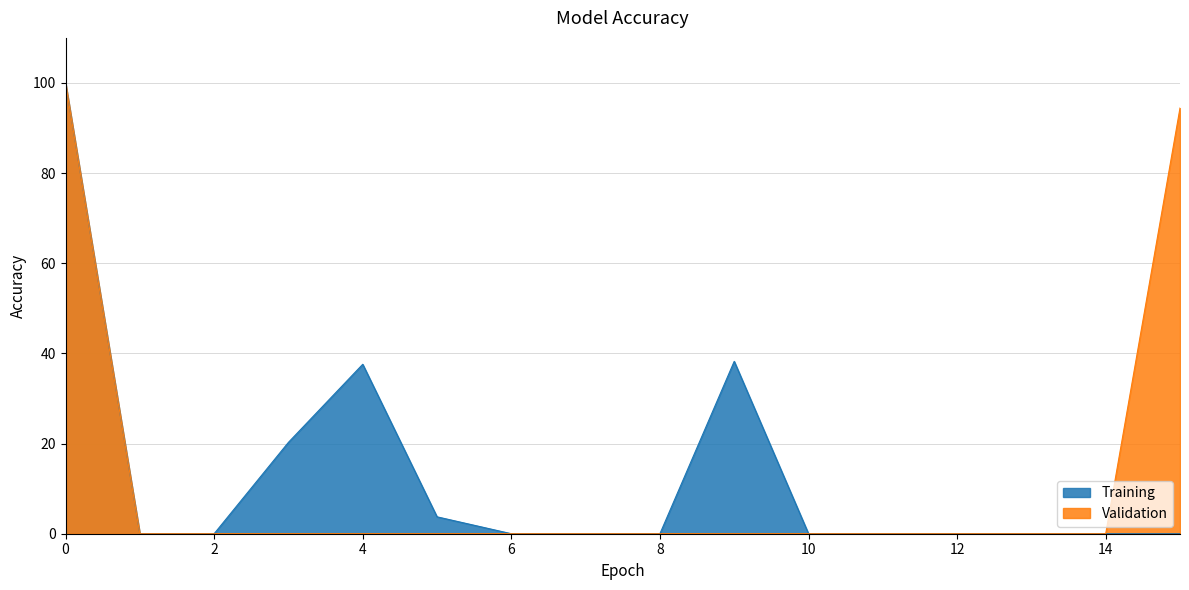

At which category is the sum across all series the highest?

0